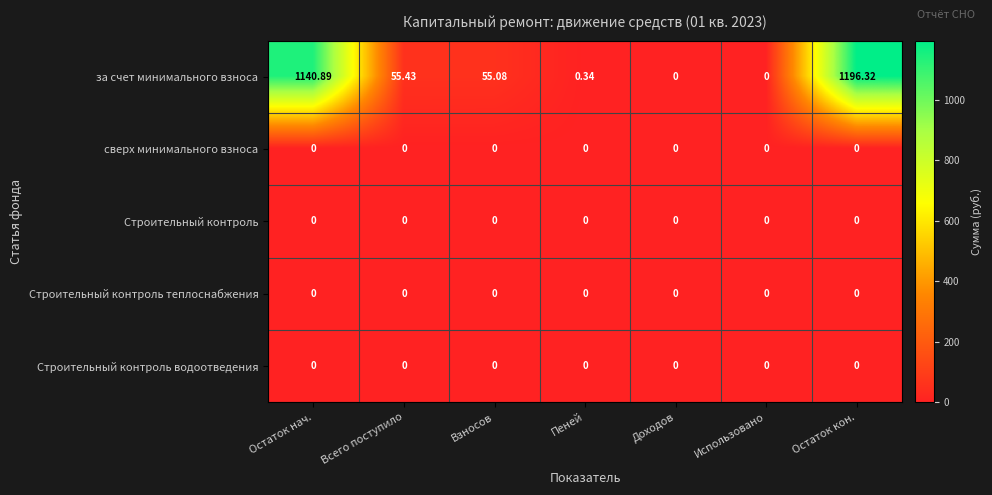

Between Использовано and Остаток кон., which series saw the biggest shift?

за счет минимального взноса